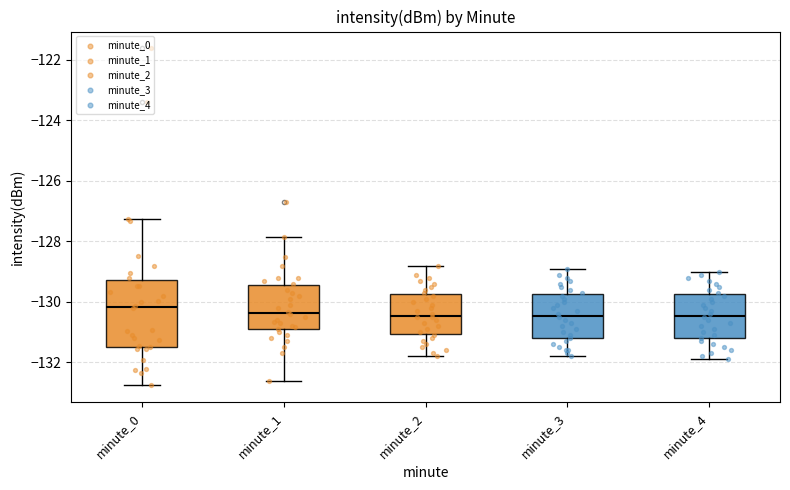

Reading left to right, read every box against the y-axis: the position of its median line, the range the box covers, and the ends of its whiskers. The values are not printed on the chart, so give them approximately, as read against the axis.

minute_0: median -130.2, box -131.4 to -129.2, whiskers -132.8 to -127.2
minute_1: median -130.4, box -130.8 to -129.4, whiskers -132.6 to -127.8
minute_2: median -130.4, box -131.0 to -129.8, whiskers -131.8 to -128.8
minute_3: median -130.4, box -131.2 to -129.8, whiskers -131.8 to -128.8
minute_4: median -130.4, box -131.2 to -129.8, whiskers -131.8 to -129.0